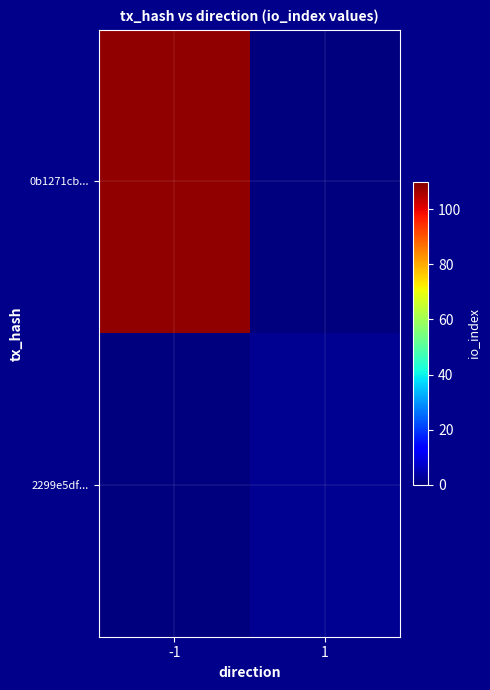

Rank the series by their maximum value, from highest to lowest.

0b1271cb..., 2299e5df...